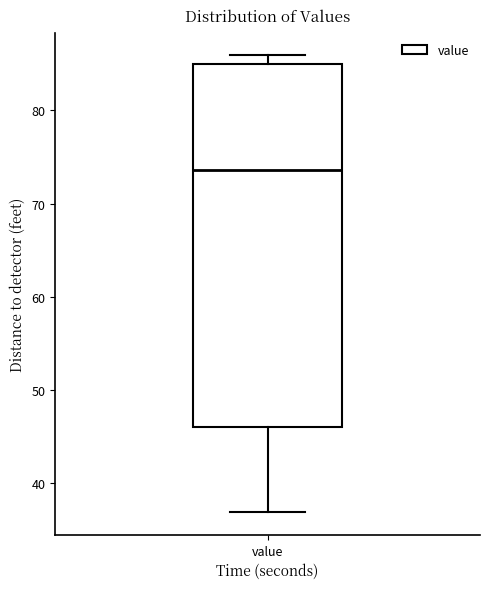

Transcribe this box plot: give where the median line is, the range the box spans, and where the two whiskers end, as read against the y-axis. The values are not printed on the chart, so give them approximately, as read against the axis.

median 74, box 46 to 85, whiskers 37 to 86